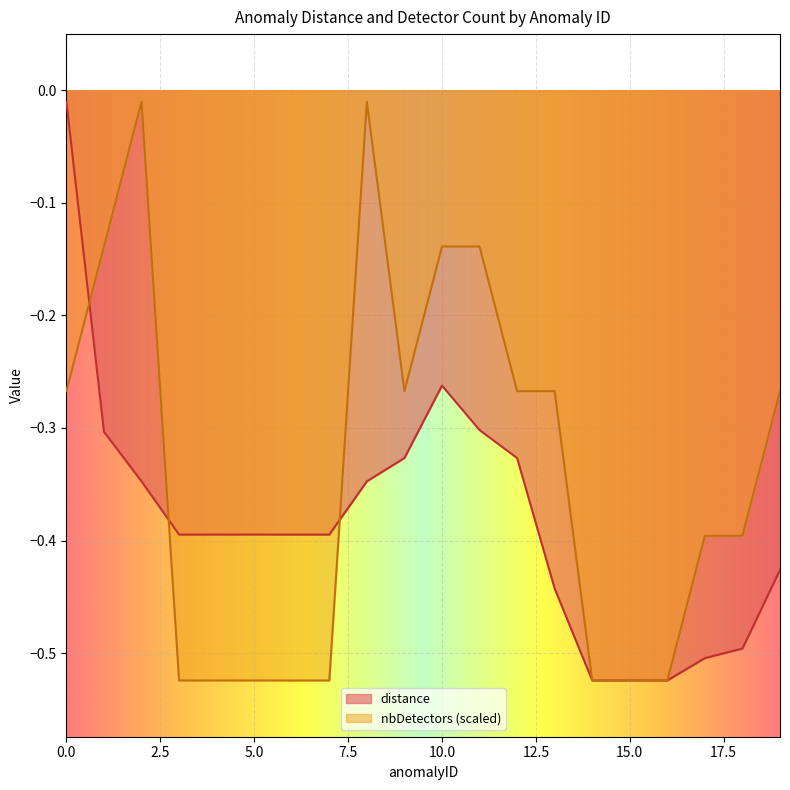

Reading right to left, what are all the values shown in this chart?

distance: -0.4	-0.5	-0.5	-0.5	-0.5	-0.5	-0.4	-0.3	-0.3	-0.3	-0.3	-0.3	-0.4	-0.4	-0.4	-0.4	-0.4	-0.3	-0.3	-0.0
nbDetectors: -0.3	-0.4	-0.4	-0.5	-0.5	-0.5	-0.3	-0.3	-0.1	-0.1	-0.3	-0.0	-0.5	-0.5	-0.5	-0.5	-0.5	-0.0	-0.1	-0.3